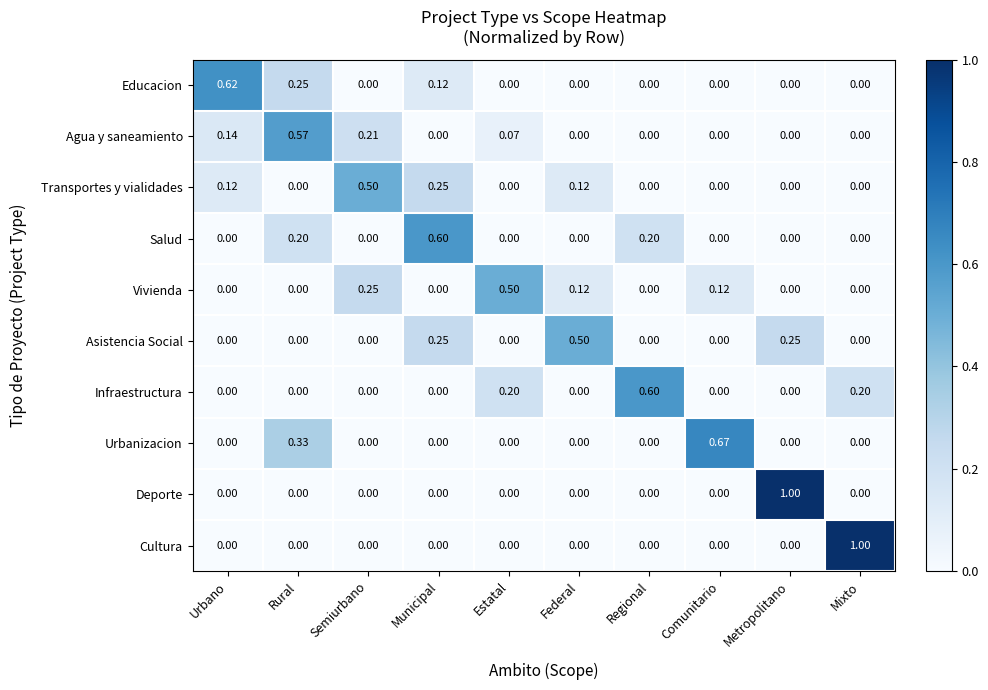

At which category is the sum across all series the highest?

Rural